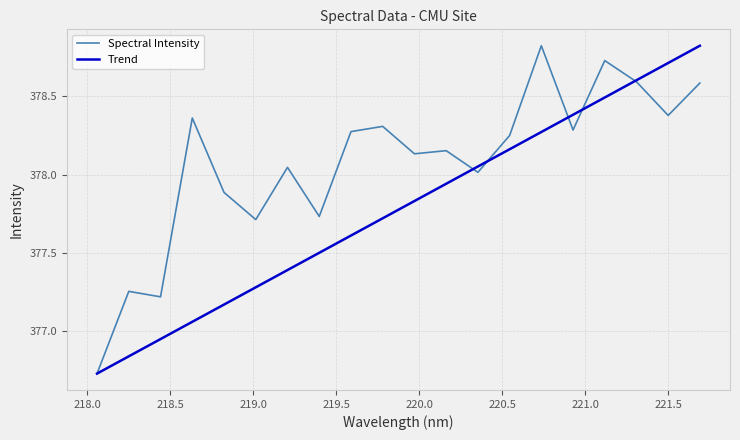

Rank the series by their average value, from lowest to highest.

Trend, Spectral Intensity